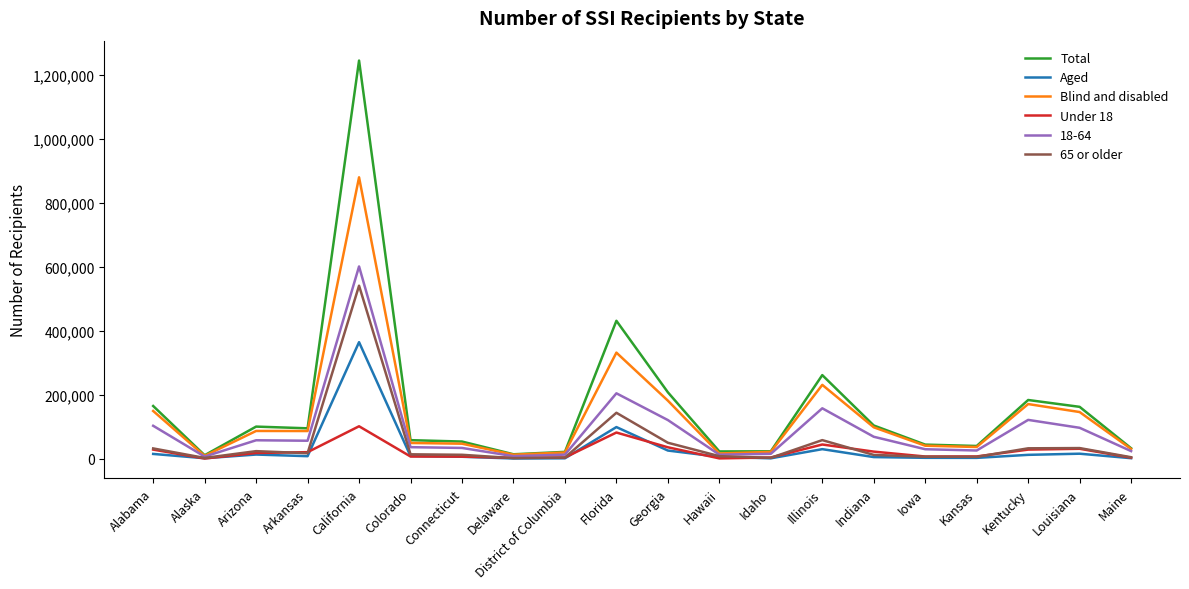

At which label does Aged reach its peak?

California